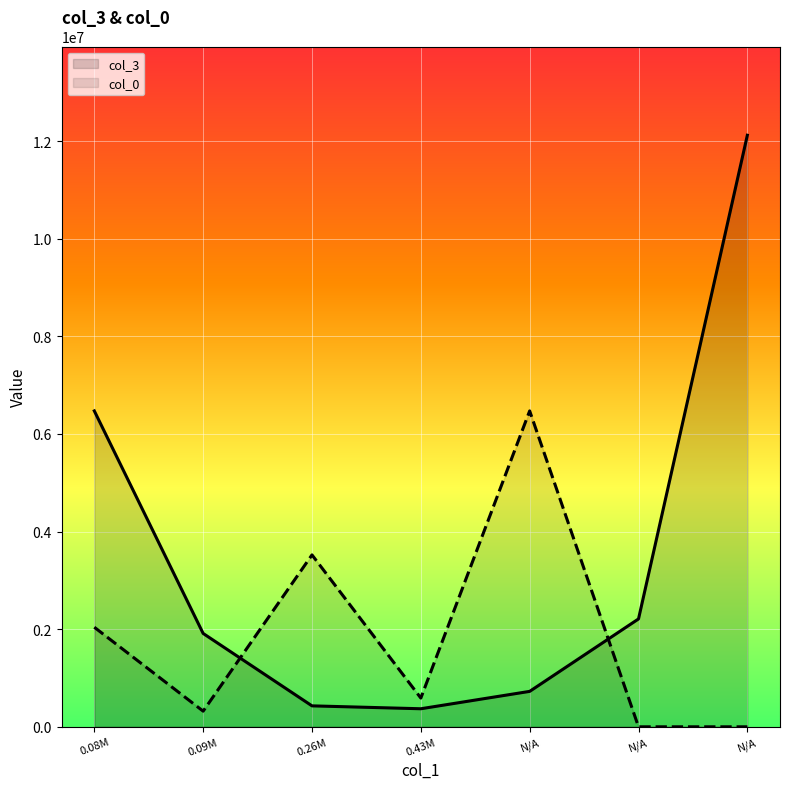

List the series in order of their overall mean, highest first.

col_3, col_0